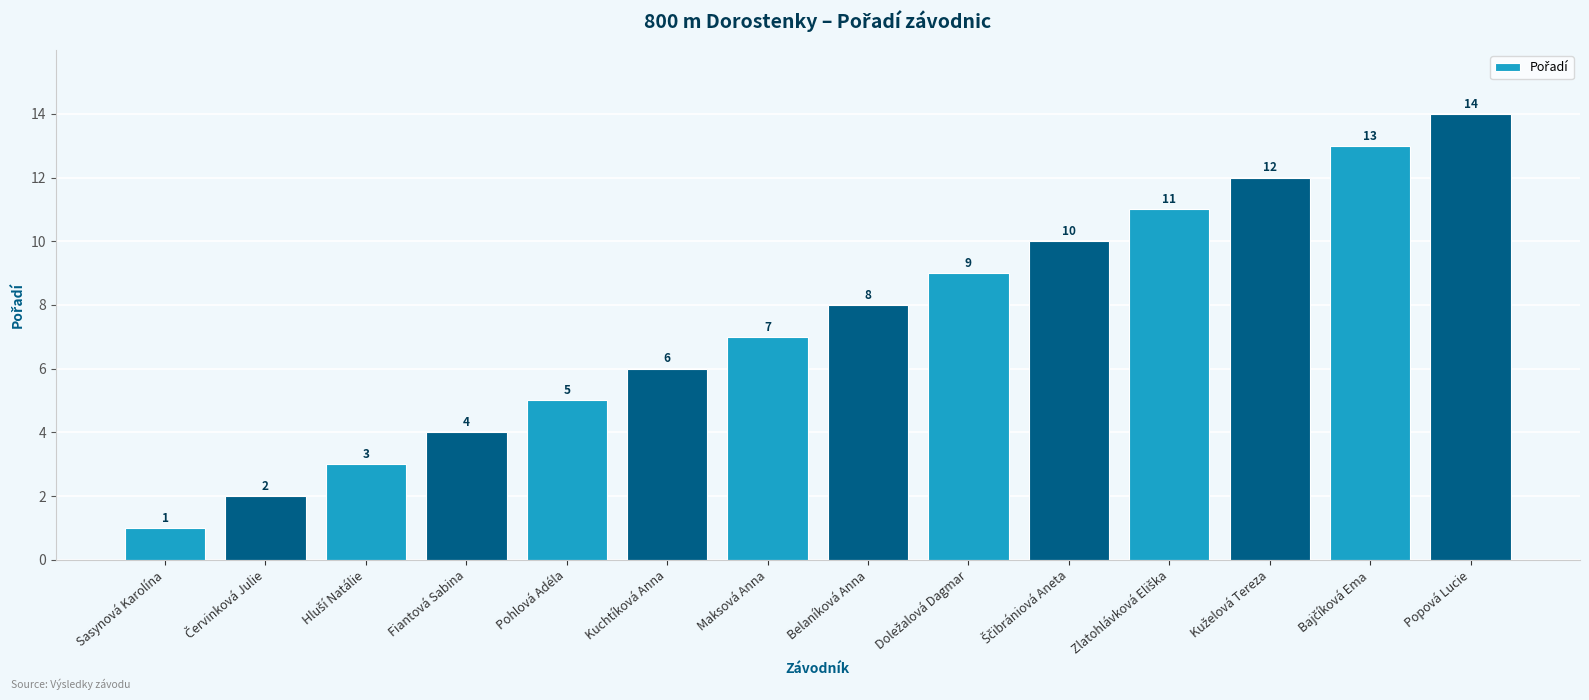

Reading left to right, transcribe all the data shown in this chart.

1	2	3	4	5	6	7	8	9	10	11	12	13	14